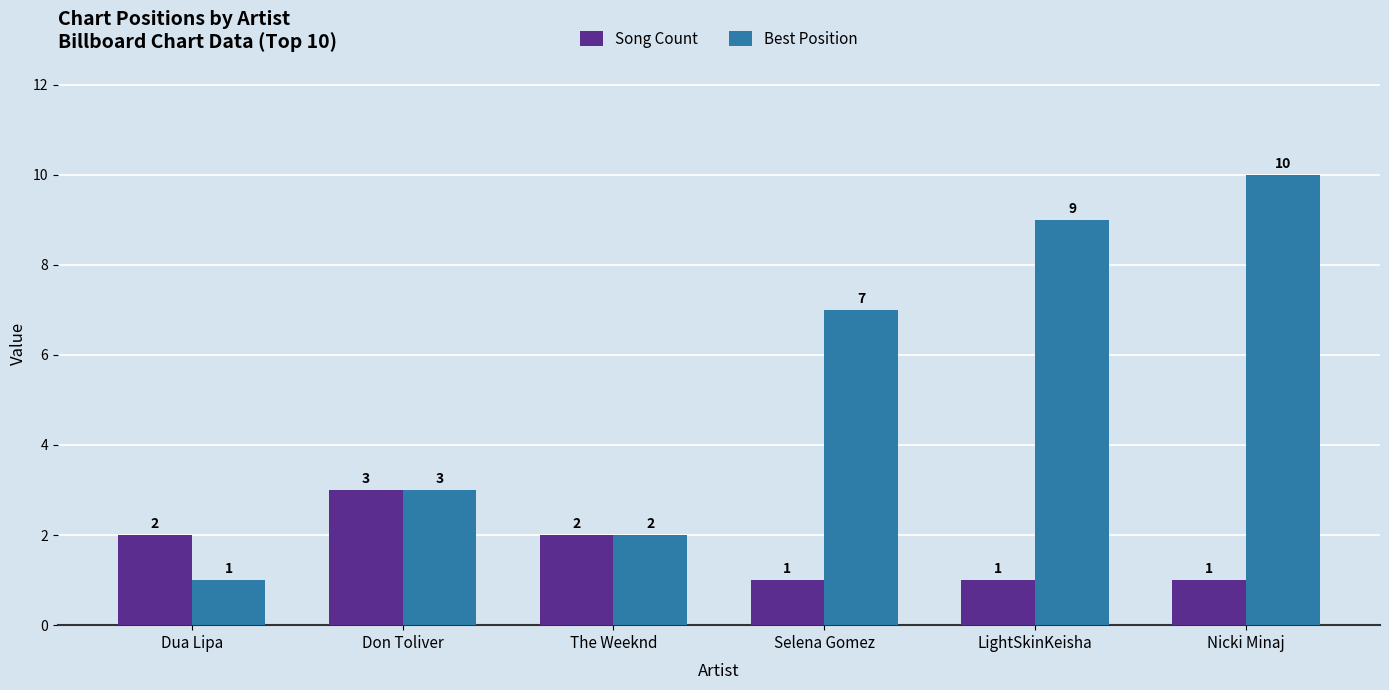

Which series has the widest spread of values?

Best Position